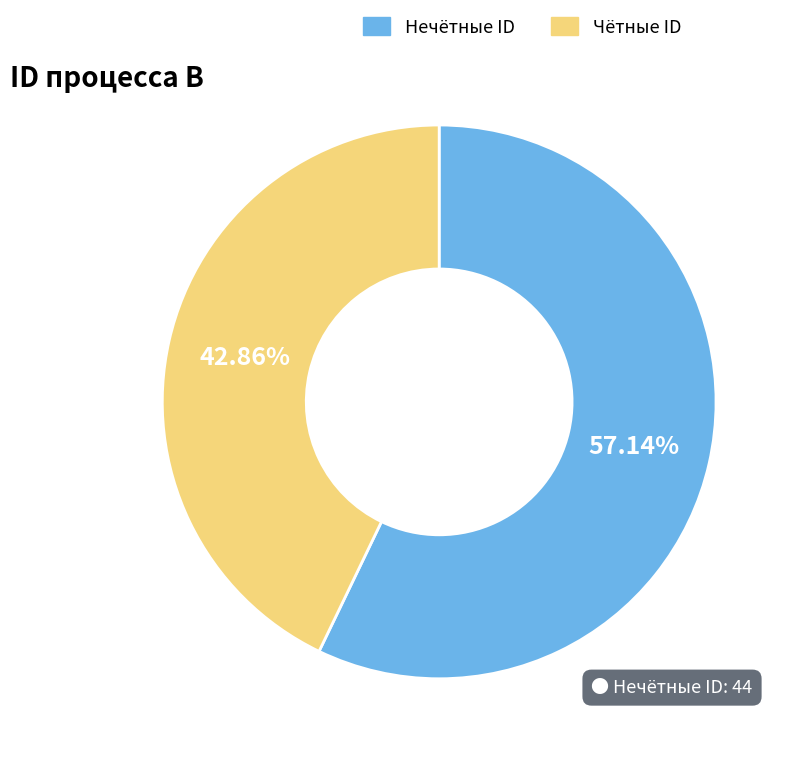

How many slices are in this pie chart?

2